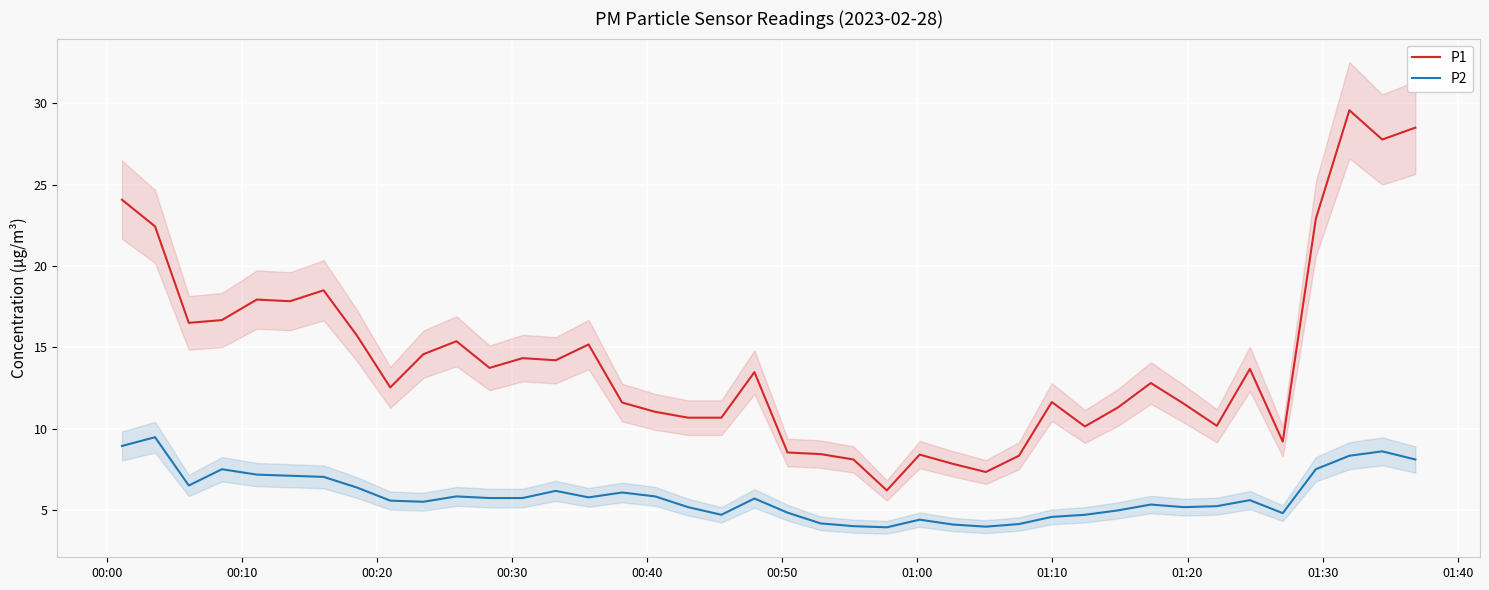

Is this an area chart (filled region under the line)?

No